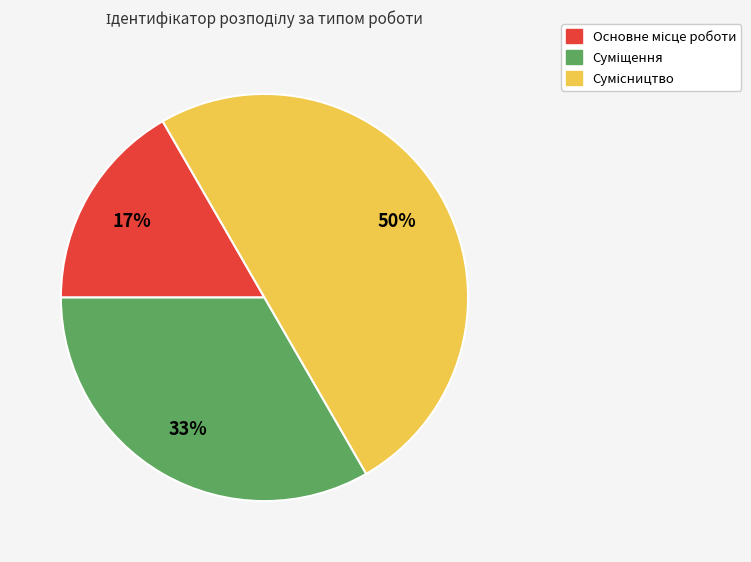

How many segments does this pie chart have?

3